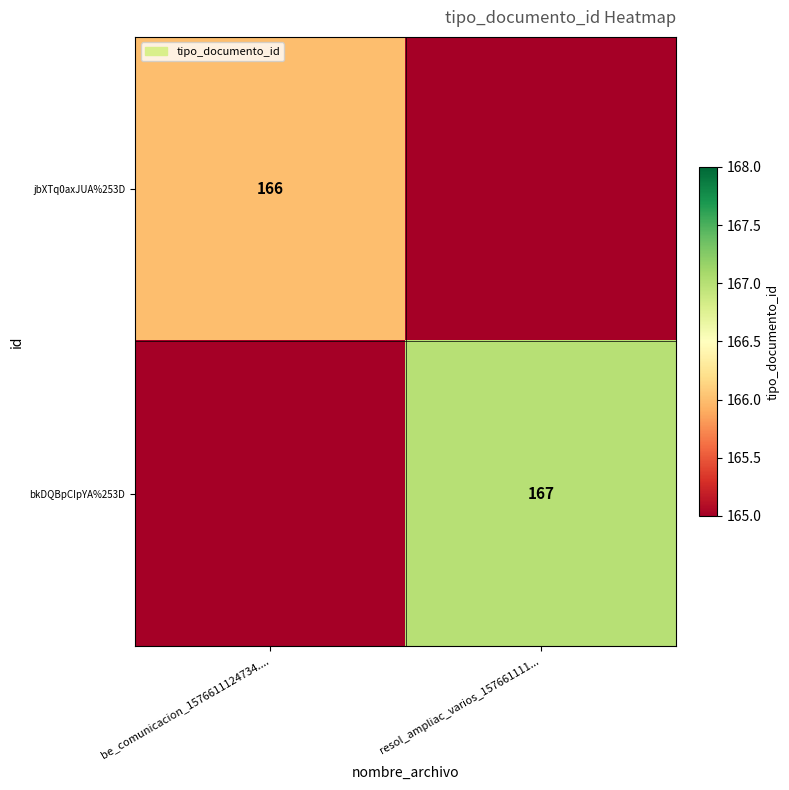

The value of bkDQBpCIpYA%253D at resol_ampliac_varios_157661111... is 89. True or false?

False